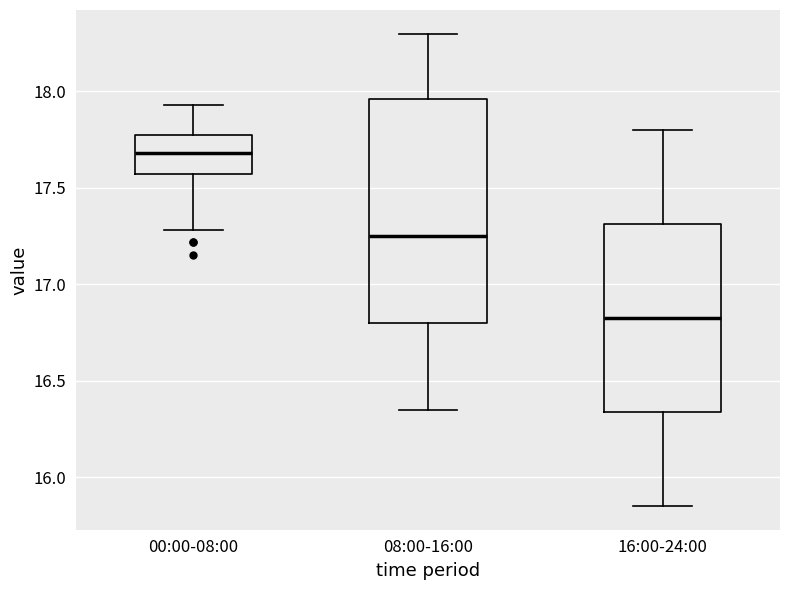

Reading left to right, read every box against the y-axis: the position of its median line, the range the box covers, and the ends of its whiskers. The values are not printed on the chart, so give them approximately, as read against the axis.

00:00-08:00: median 17.70, box 17.55 to 17.75, whiskers 17.30 to 17.95
08:00-16:00: median 17.25, box 16.80 to 17.95, whiskers 16.35 to 18.30
16:00-24:00: median 16.85, box 16.35 to 17.30, whiskers 15.85 to 17.80